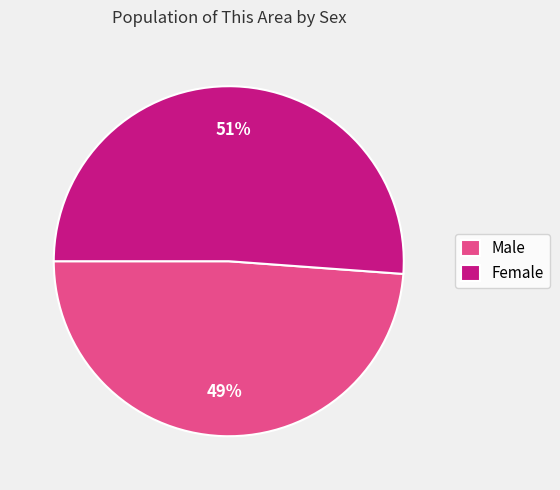

To the nearest percent, what is the average slice percentage?

50%